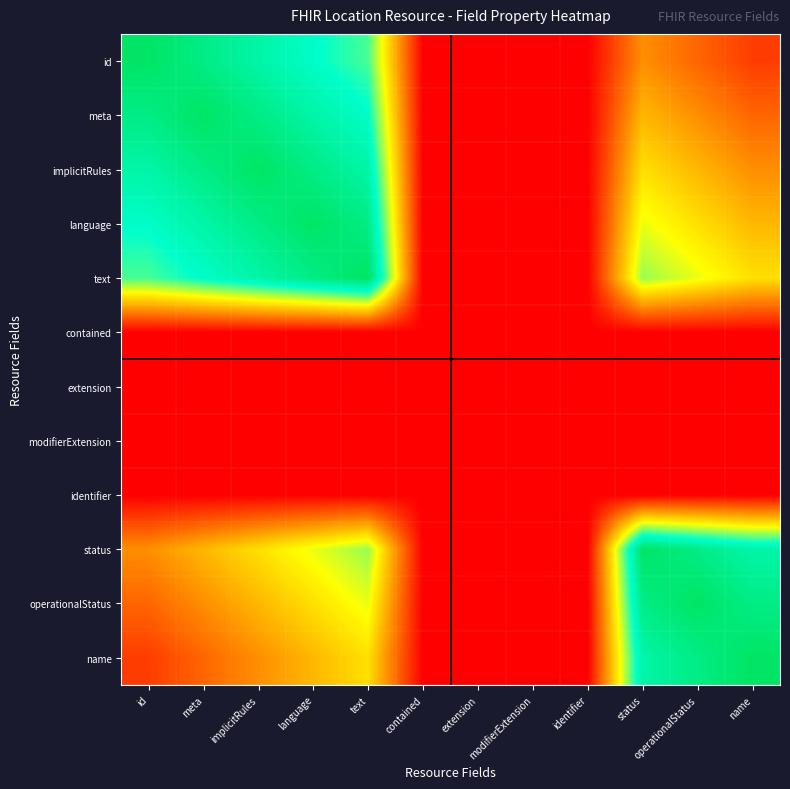

At how many categories does at least one series exceed 0?

8